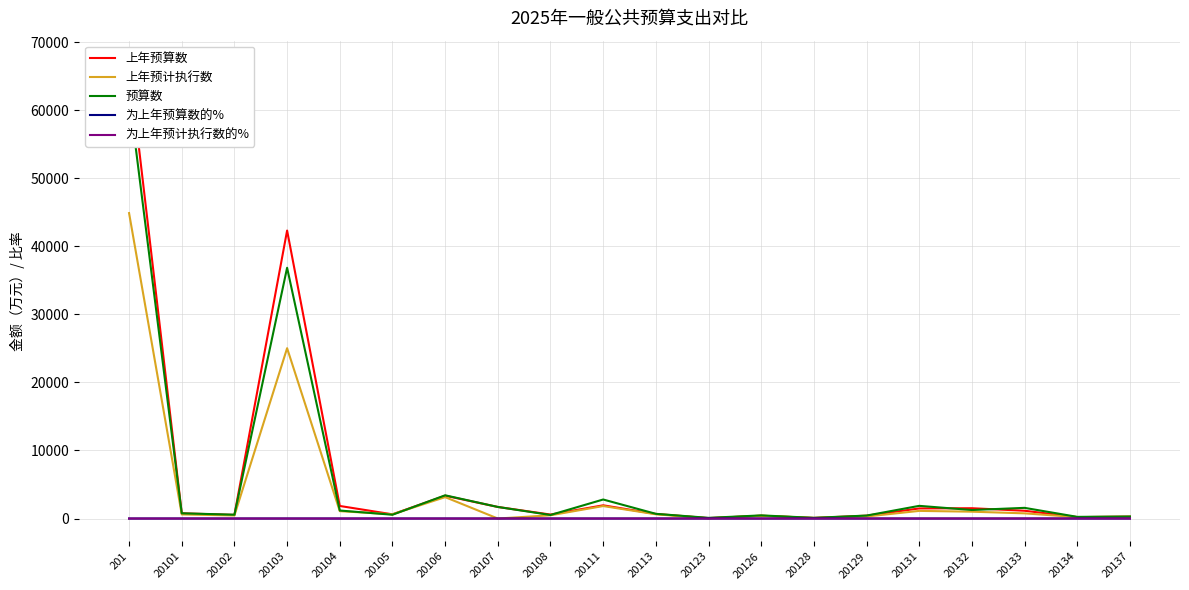

Reading right to left, extract all data points from this chart.

上年预算数: 278.0	207.0	1142.0	1514.0	1482.0	421.0	84.0	409.0	61.0	676.0	1943.0	583.0	1700.0	3356.0	617.0	1847.0	42313.0	531.0	766.0	66863.0
上年预计执行数: 260.0	206.0	761.0	1006.0	1123.0	298.0	86.0	419.0	27.0	624.0	1832.0	477.0	0.0	3143.0	626.0	1084.0	25025.0	452.0	601.0	44875.0
预算数: 296.2	244.2	1568.5	1250.6	1863.0	436.0	101.3	461.0	99.3	691.4	2794.8	521.7	1700.0	3412.4	556.8	1177.4	36841.6	562.2	767.7	62276.2
为上年预算数的%: 1.1	1.2	1.4	0.8	1.3	1.0	1.2	1.1	1.6	1.0	1.4	0.9	1.0	1.0	0.9	0.6	0.9	1.1	1.0	0.9
为上年预计执行数的%: 1.1	1.2	2.1	1.2	1.7	1.5	1.2	1.1	3.7	1.1	1.5	1.1	0.0	1.1	0.9	1.1	1.5	1.2	1.3	1.4